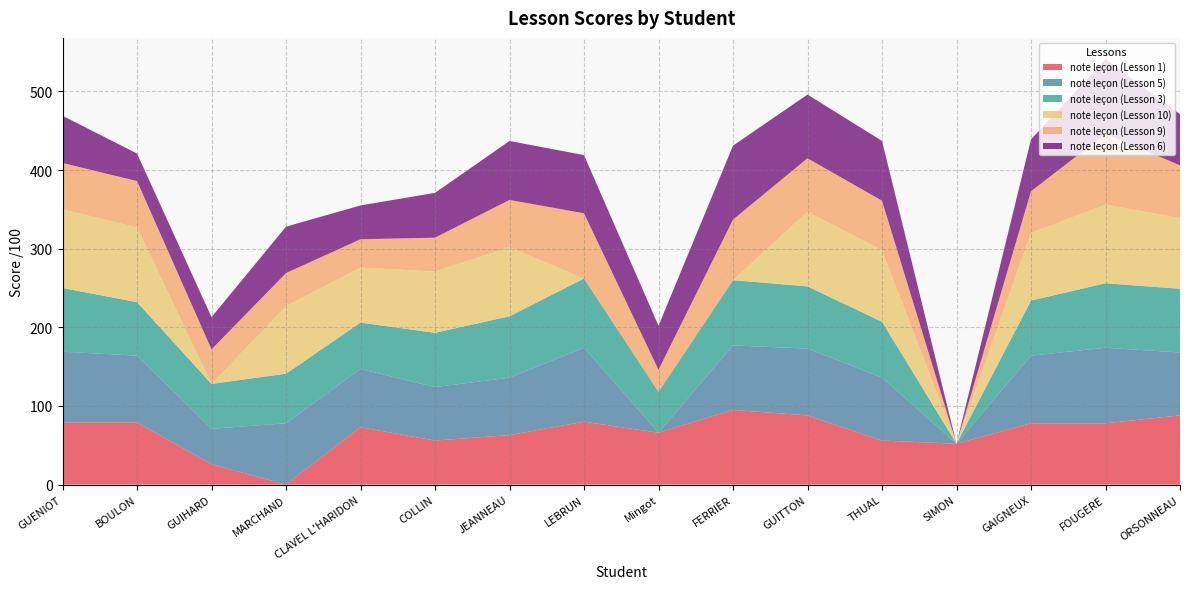

Reading left to right, list all the values displayed in this chart.

note leçon (Lesson 1): 79	79	26	0	73	56	63	80	66	95	88	56	52	78	78	88
note leçon (Lesson 5): 90	85	45	78	74	68	73	94	0	82	85	80	0	86	96	80
note leçon (Lesson 3): 81	68	57	63	59	69	78	88	52	83	79	71	0	70	82	81
note leçon (Lesson 10): 100	95	0	86	70	78	88	0	0	0	95	91	0	86	100	90
note leçon (Lesson 9): 59	59	44	42	36	43	60	83	28	77	68	63	0	53	90	67
note leçon (Lesson 6): 60	35	41	59	43	57	75	74	56	94	81	76	0	66	95	65